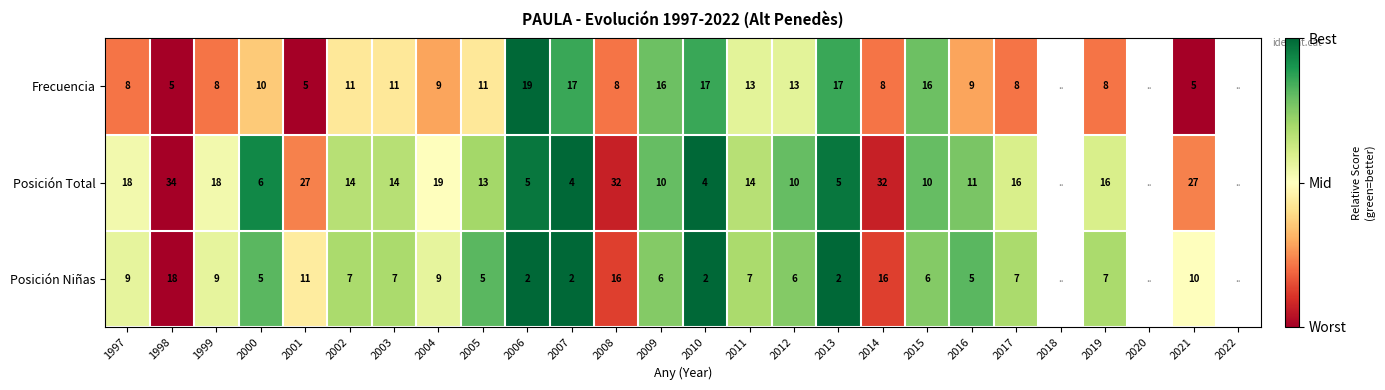

Between 2012 and 2017, which series saw the biggest shift?

Posición Total